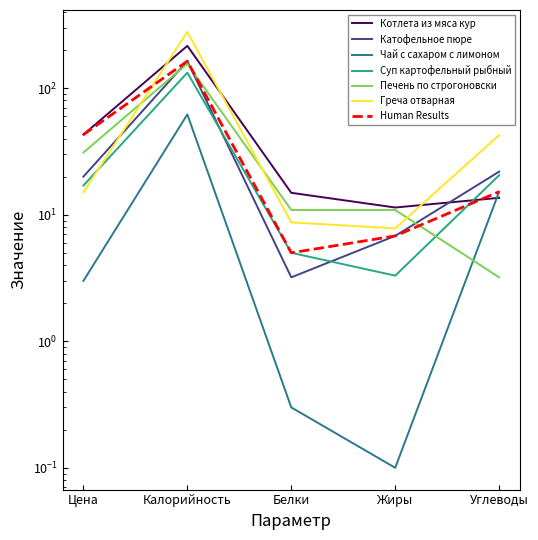

What is the label of the 4th point from the right?

Калорийность